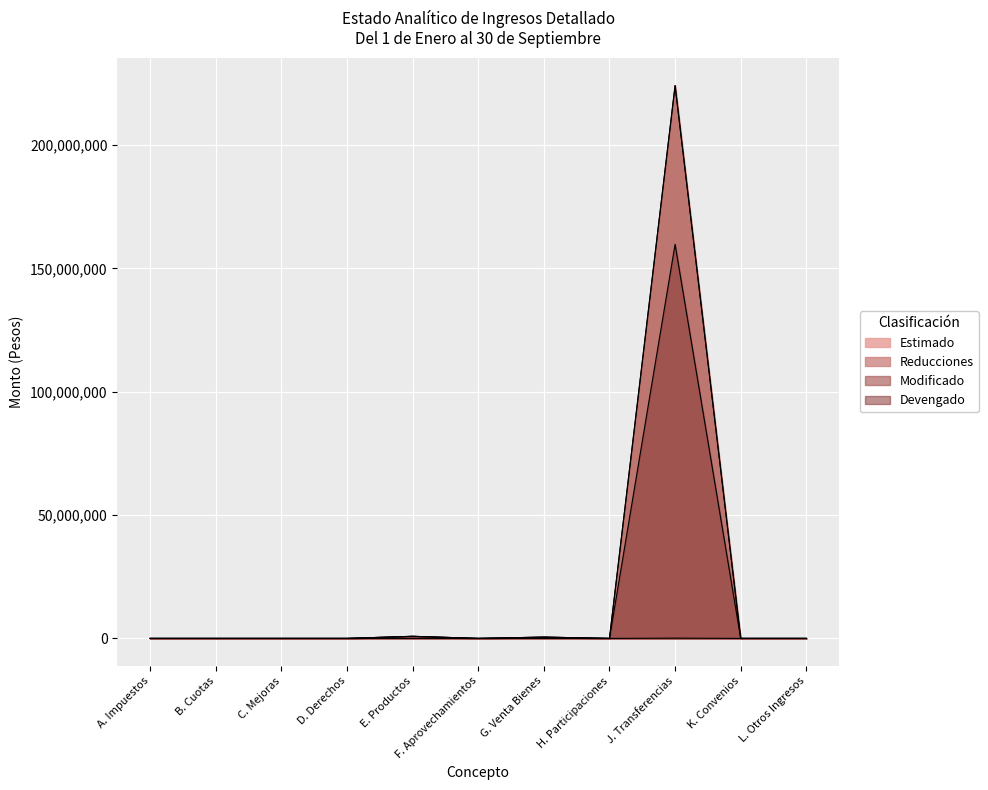

How many values in the Reducciones series exceed 0?

3